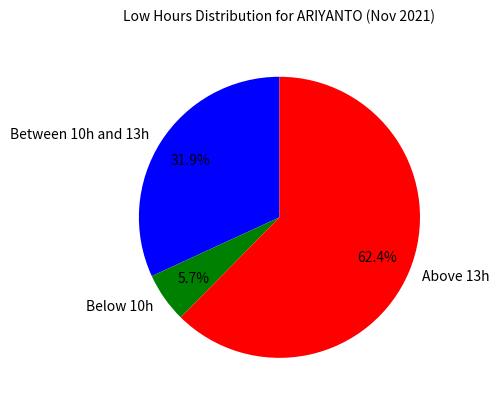

Count the number of slices in the pie.

3